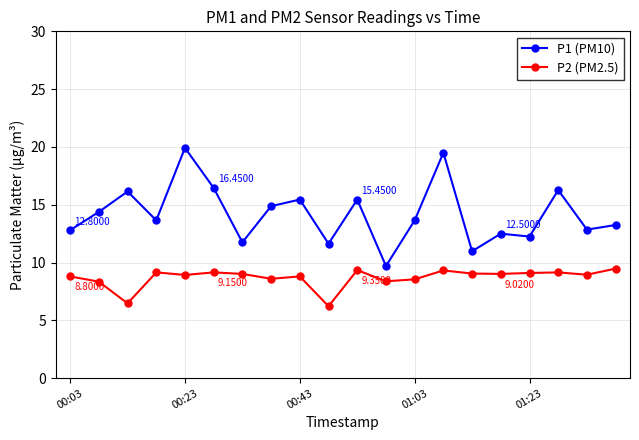

True or false: P1 (PM10) and P2 (PM2.5) cross at least once.

False